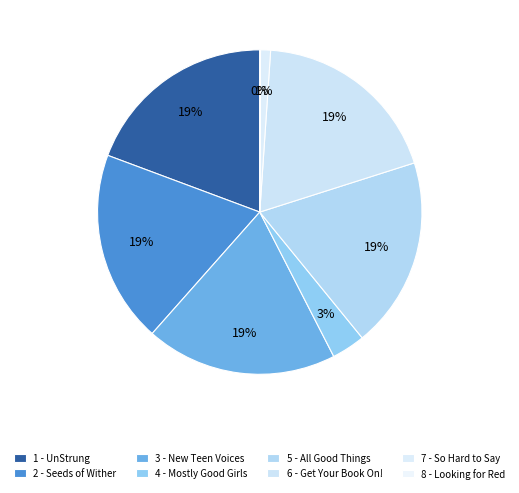

To the nearest percent, what is the combined percentage of 3 - New Teen Voices and 2 - Seeds of Wither?

38%